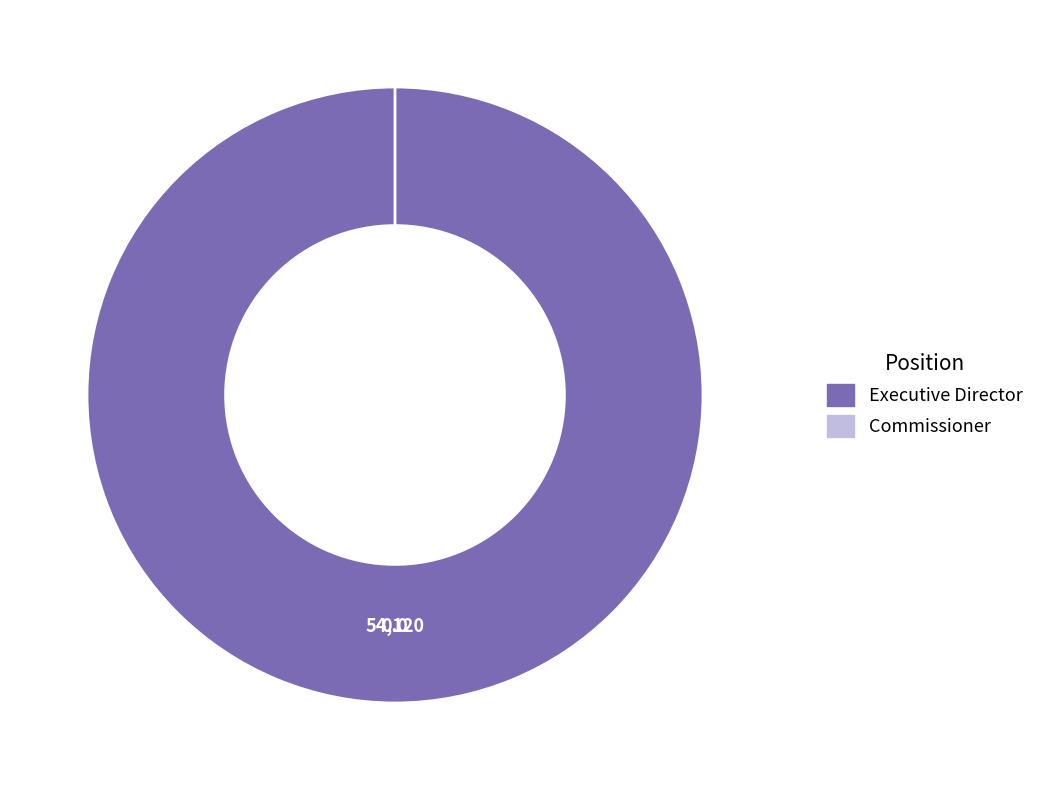

How many segments does this pie chart have?

2